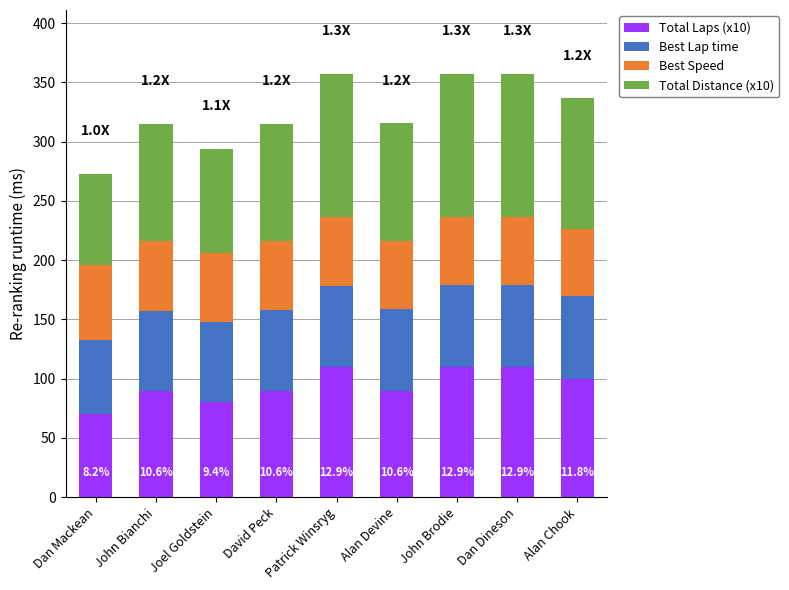

How many data points does each series have?

9